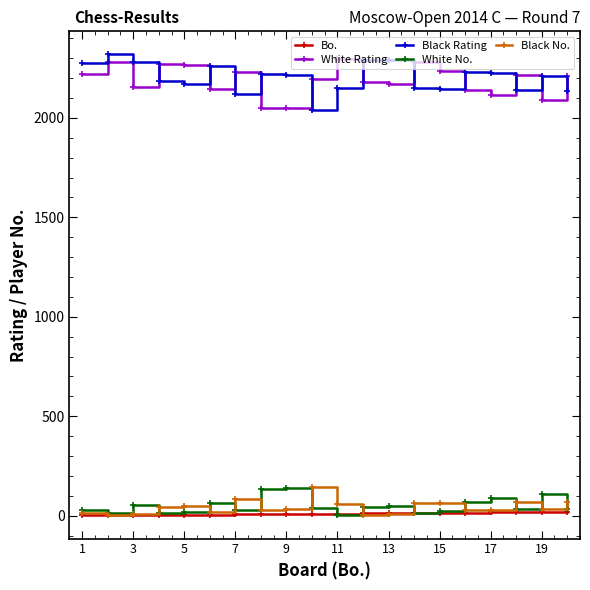

After their last crossing, which series has the higher values: White No. or Black No.?

Black No.